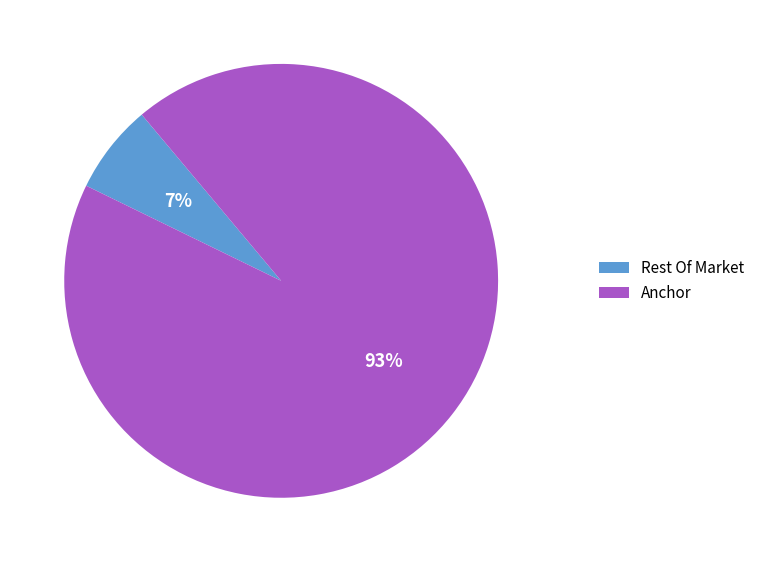

Does any single category account for the majority?

Yes